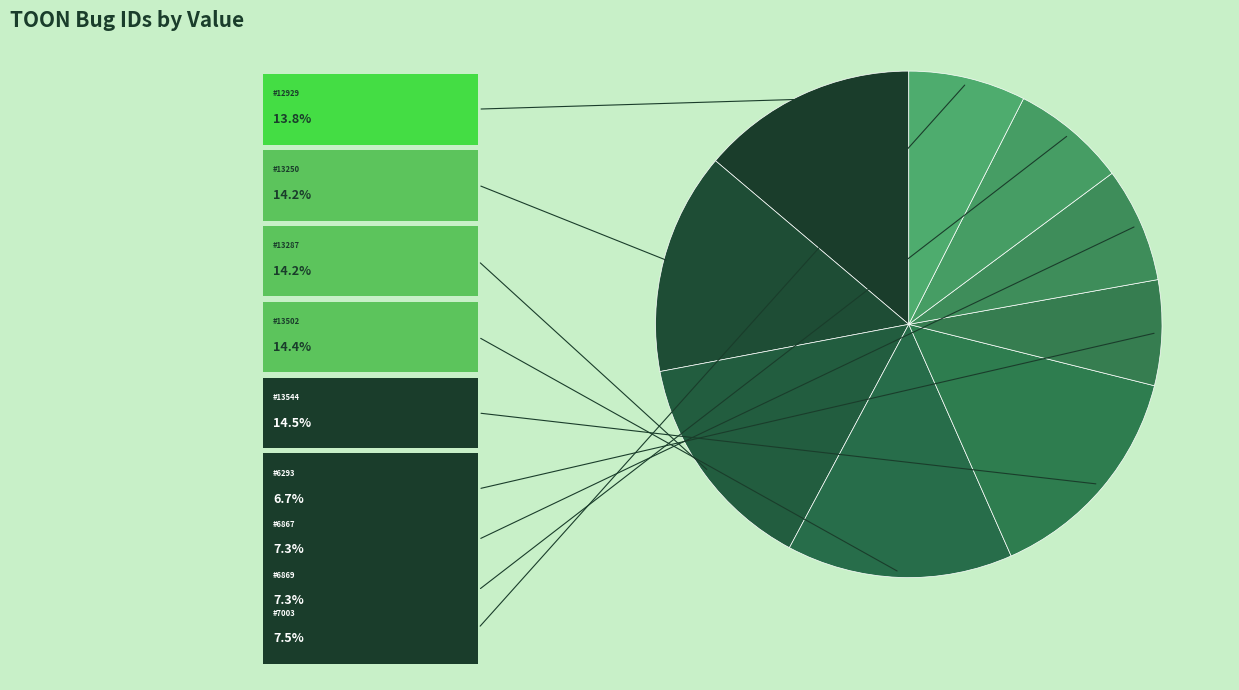

To the nearest percent, what is the average slice percentage?

11%